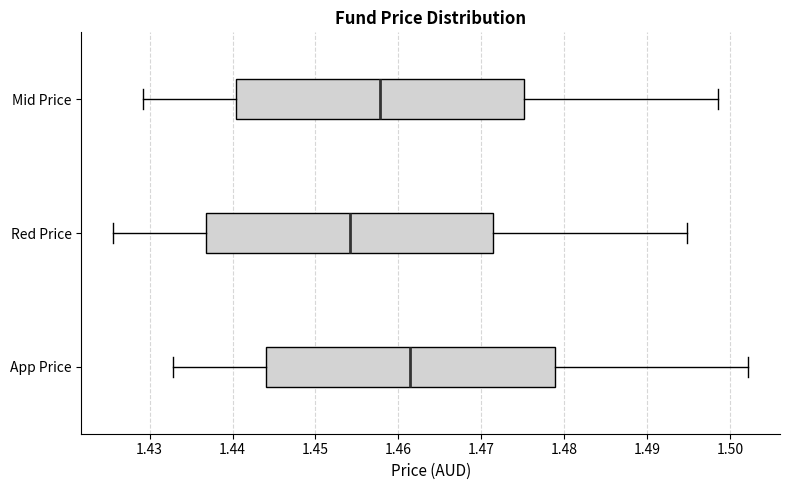

Where is the right edge of the box for App Price on the x-axis? The values are not printed on the chart, so give them approximately, as read against the axis.

1.479